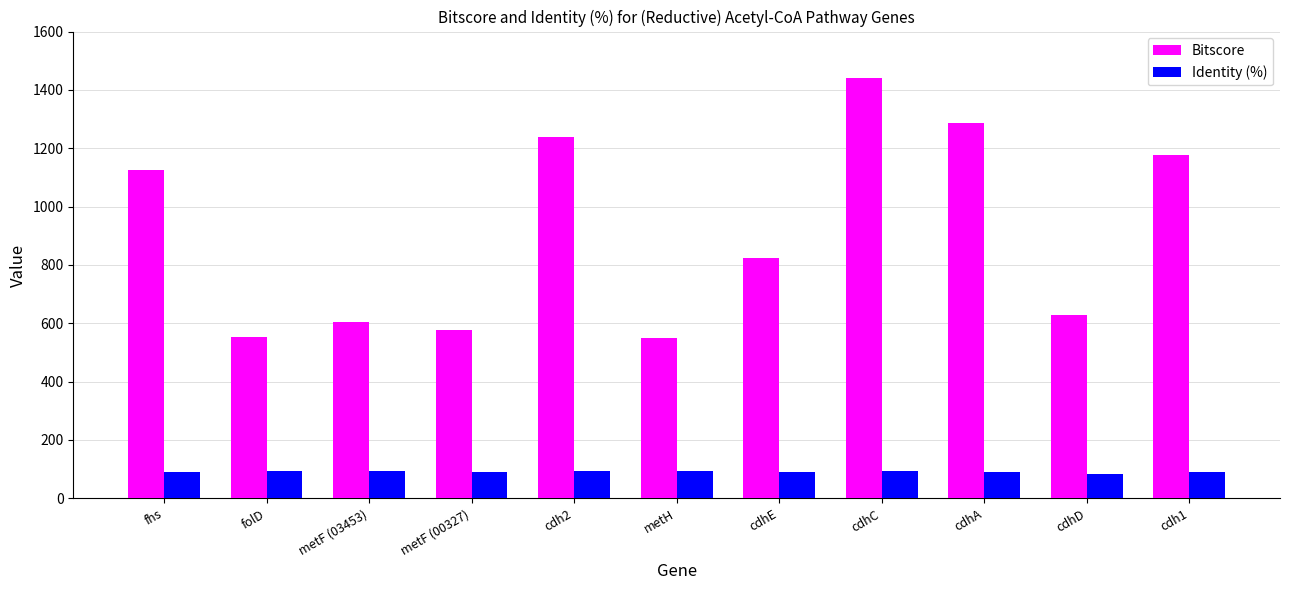

Between metH and cdhA, which series saw the biggest shift?

Bitscore